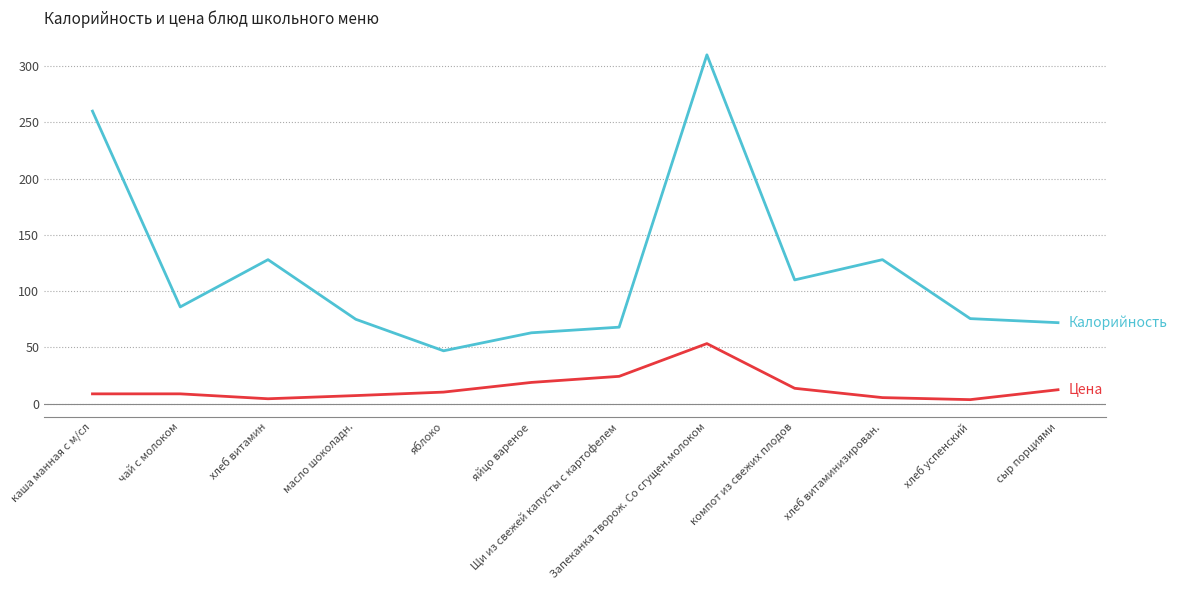

What is the spread (max minus min) of values at Запеканка творож. Со сгущен.молоком?

256.6